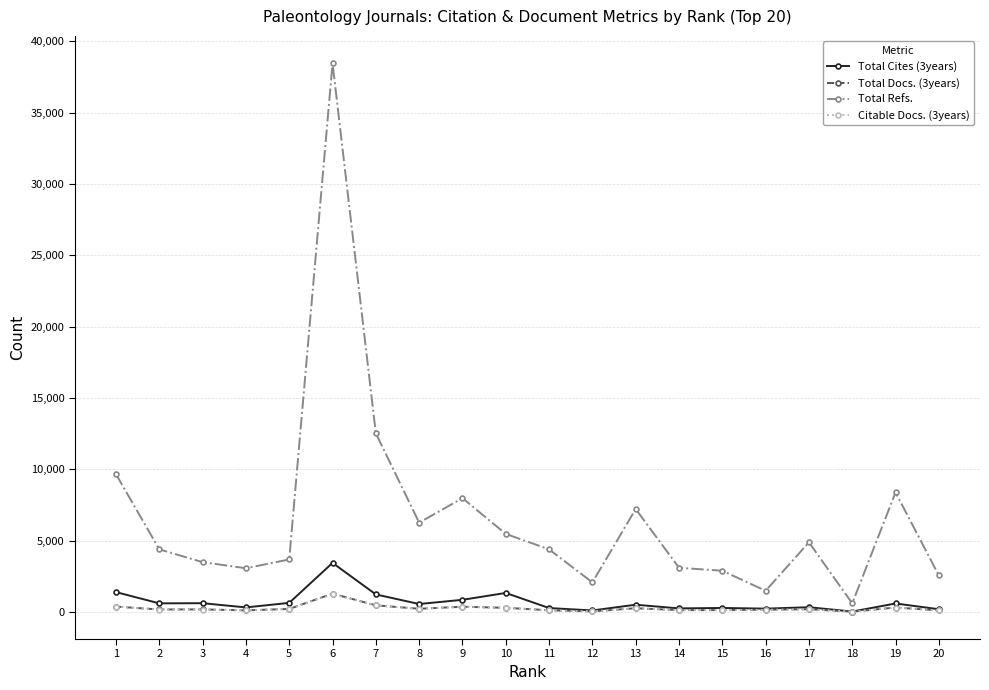

Which series has the widest spread of values?

Total Refs.